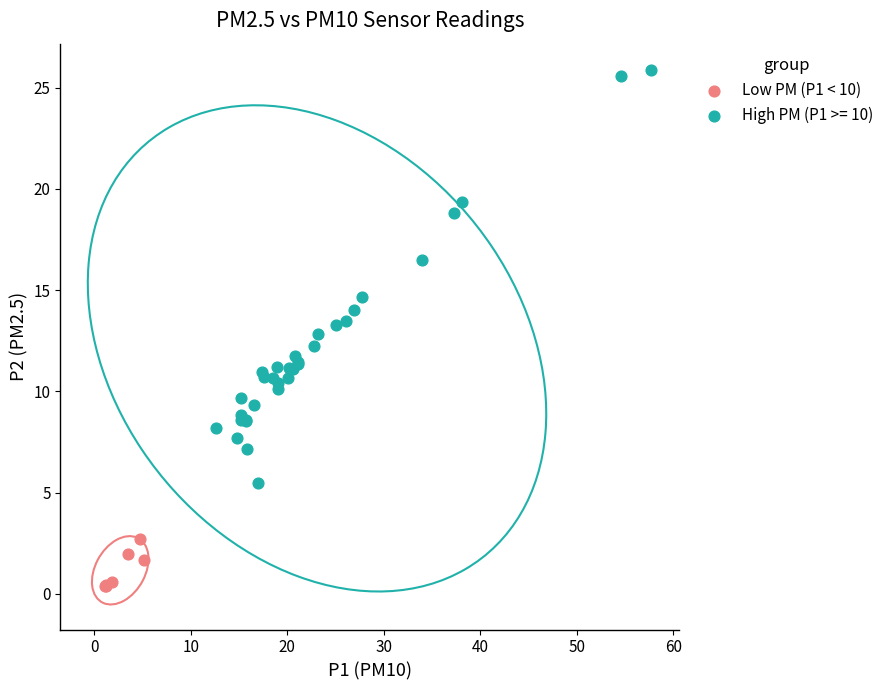

Which series reaches the maximum Y coordinate?

High PM (P1 >= 10)